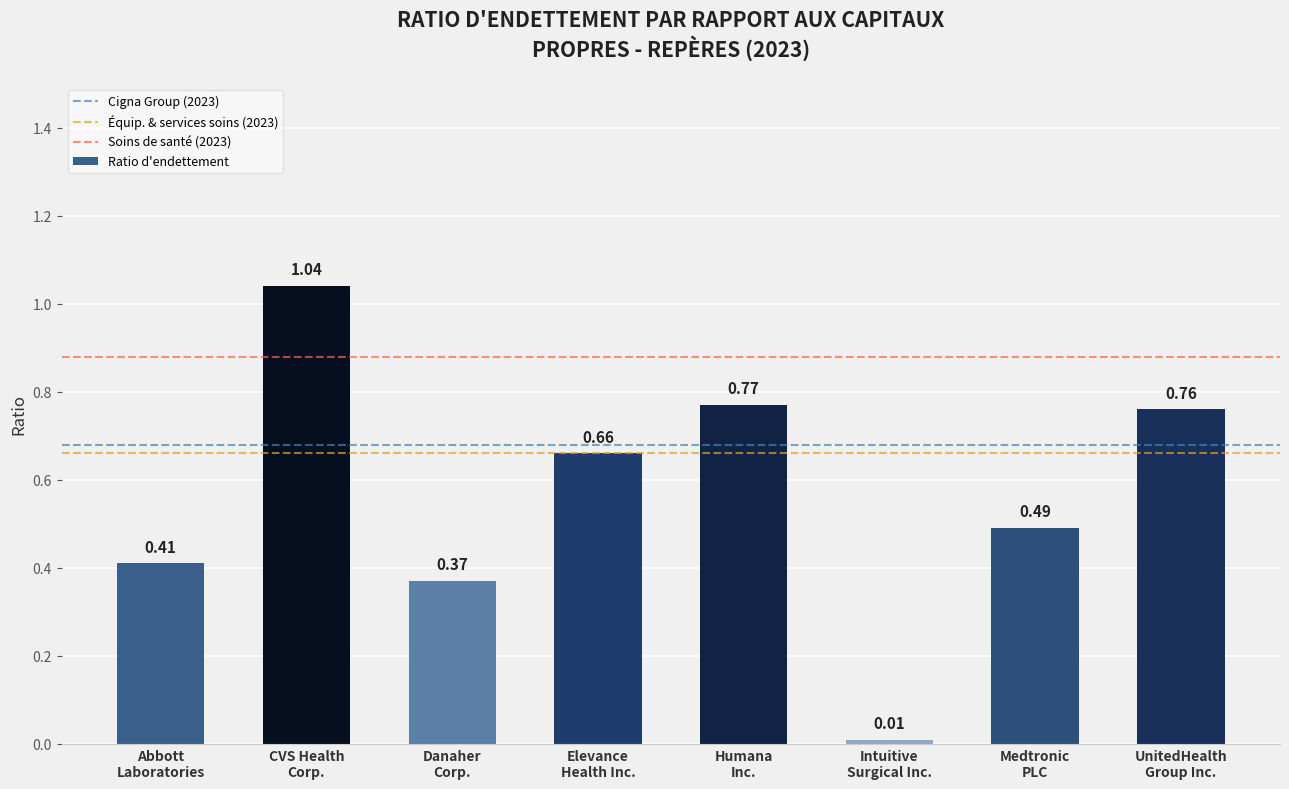

What is the sum of all values?

4.5